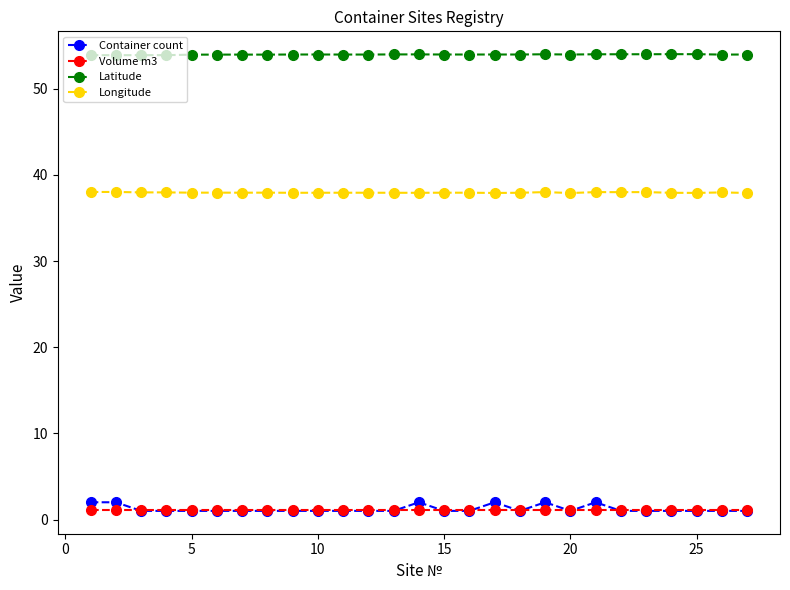

What is the minimum value shown in the chart?

1.0